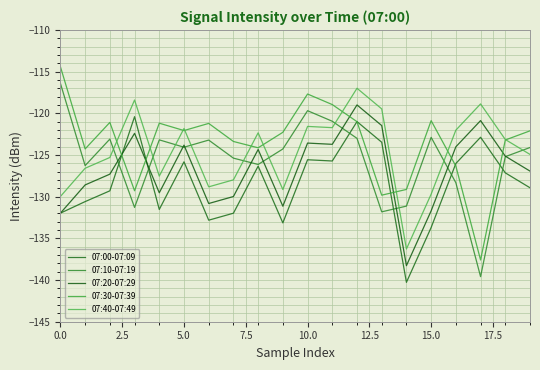

What are all the series names shown in the legend?

07:00-07:09, 07:10-07:19, 07:20-07:29, 07:30-07:39, 07:40-07:49